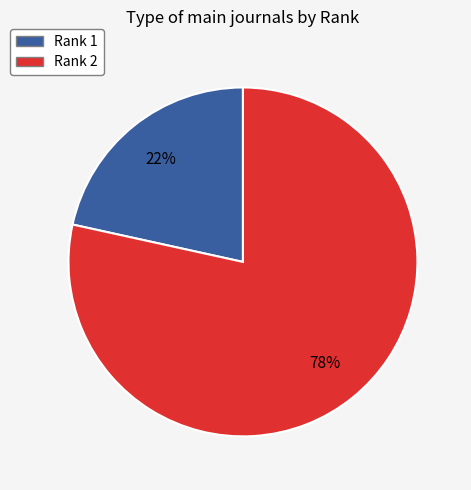

The Rank 1 slice represents 22% of the pie. True or false?

True